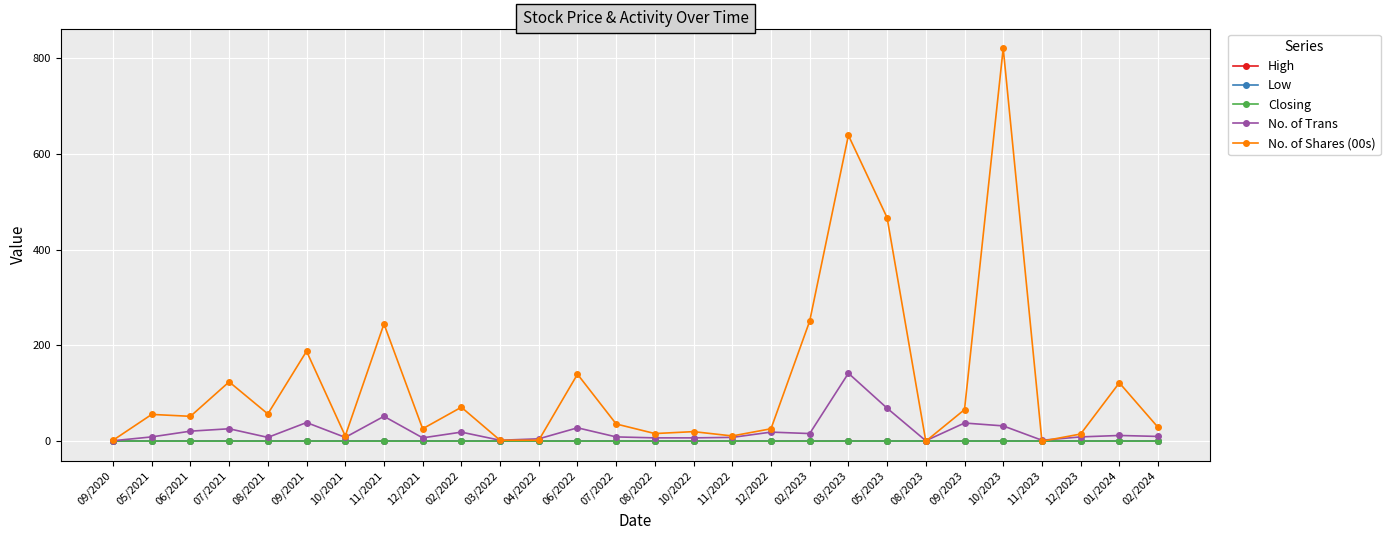

What is the total value across all series at 03/2023?

781.6